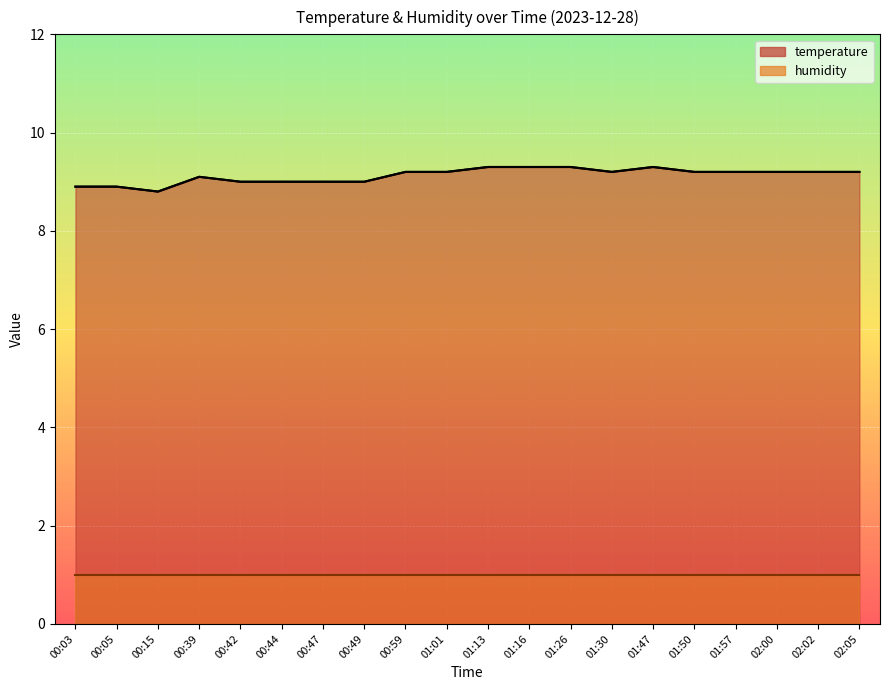

Count the number of categories in the chart.

20